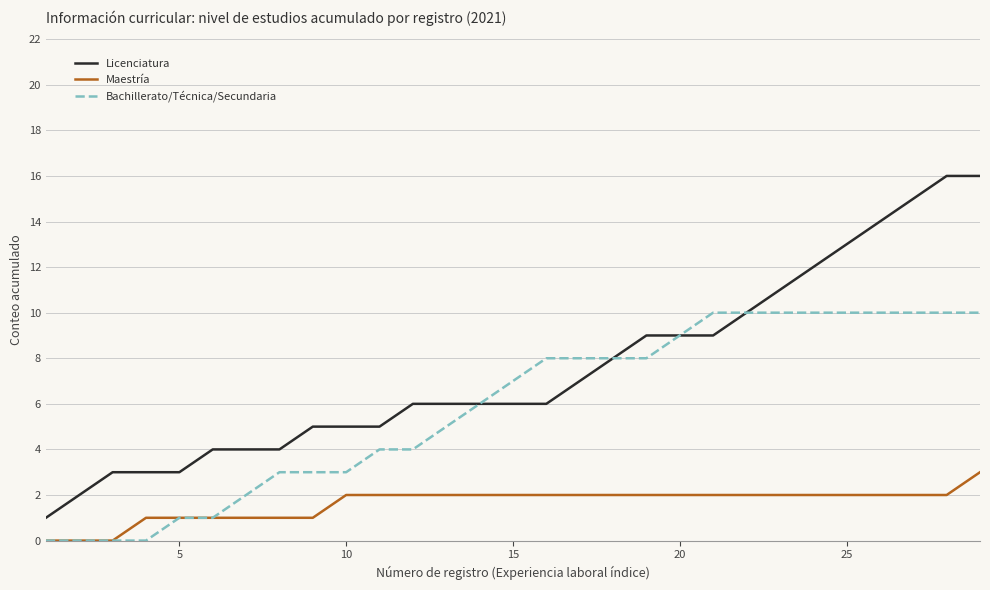

Reading right to left, what are all the values shown in this chart?

Licenciatura: 16	16	15	14	13	12	11	10	9	9	9	8	7	6	6	6	6	6	5	5	5	4	4	4	3	3	3	2	1
Maestría: 3	2	2	2	2	2	2	2	2	2	2	2	2	2	2	2	2	2	2	2	1	1	1	1	1	1	0	0	0
Bachillerato/Técnica/Secundaria: 10	10	10	10	10	10	10	10	10	9	8	8	8	8	7	6	5	4	4	3	3	3	2	1	1	0	0	0	0